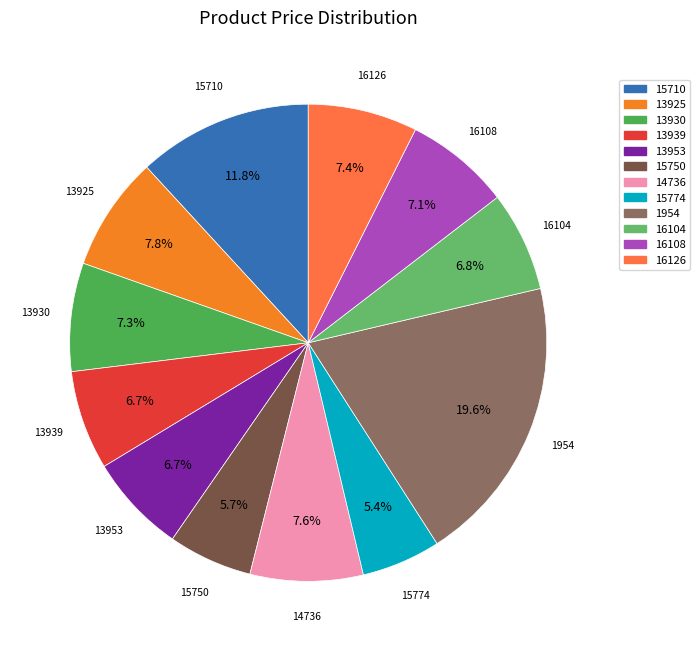

Is 16108 the majority of the pie?

No